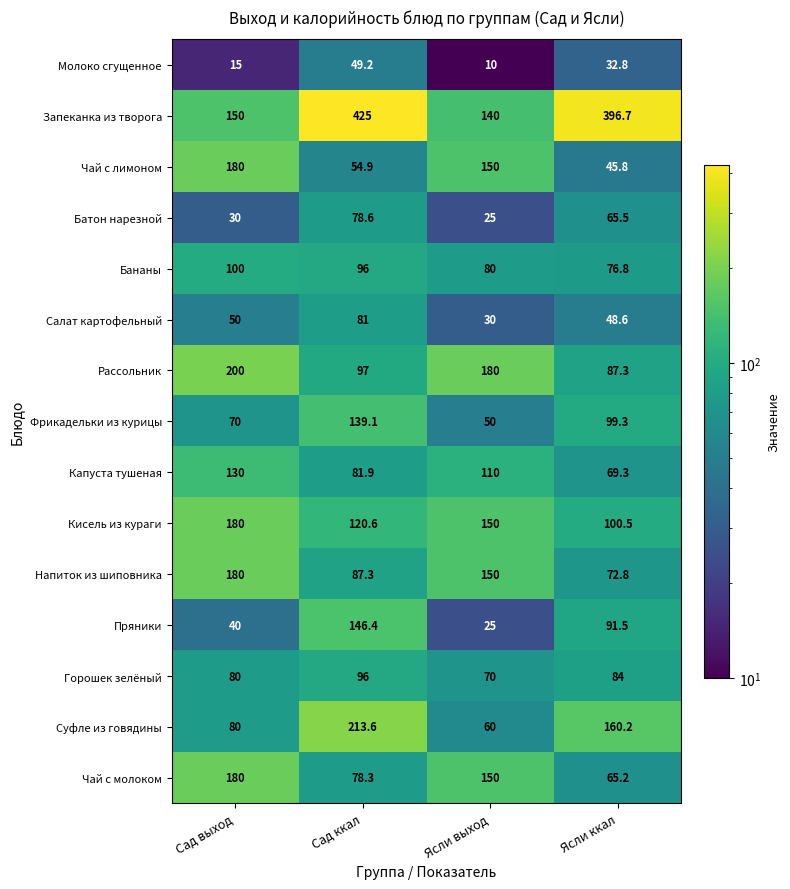

What is the difference between the Чай с лимоном values at Сад выход and Ясли выход?

30.0